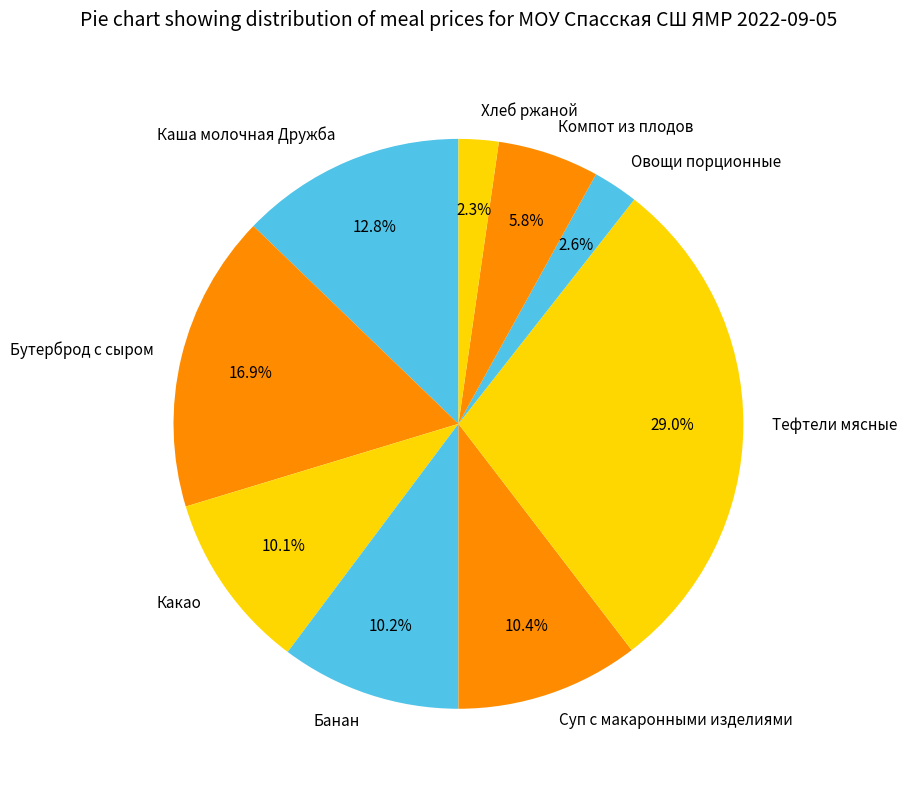

Is there any slice that represents more than half of the pie?

No